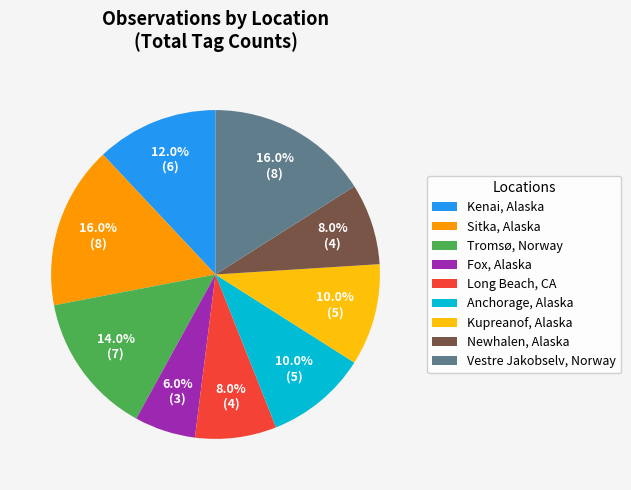

What percentage is NOT represented by Kenai, Alaska?

88.0%